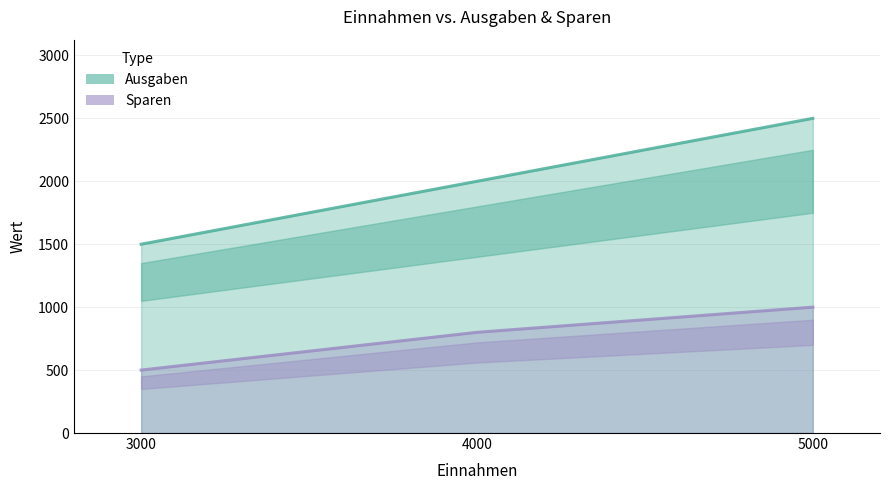

The value of Ausgaben at 5000 is 2500. True or false?

True